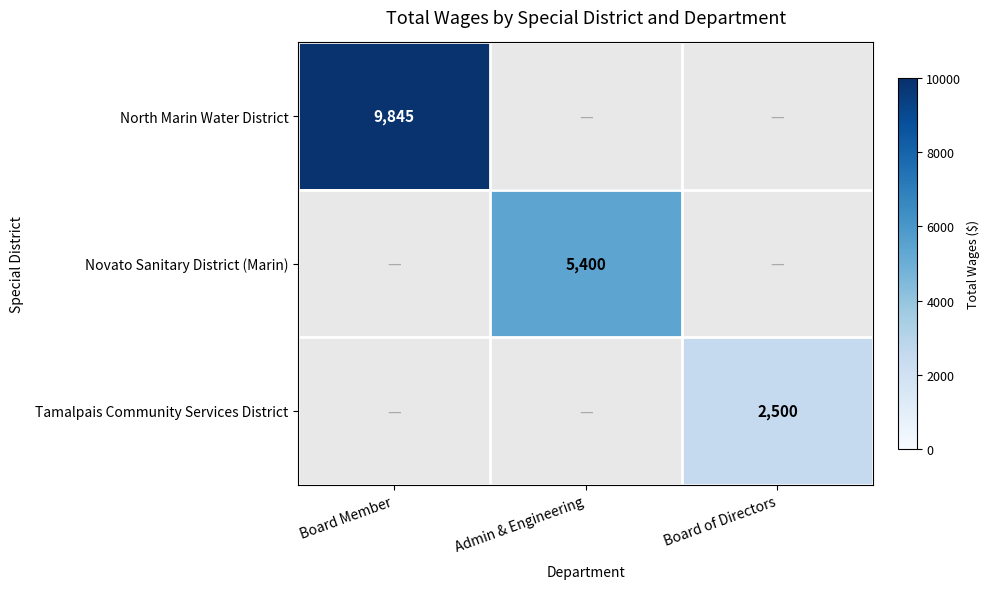

How many data points does each series have?

3